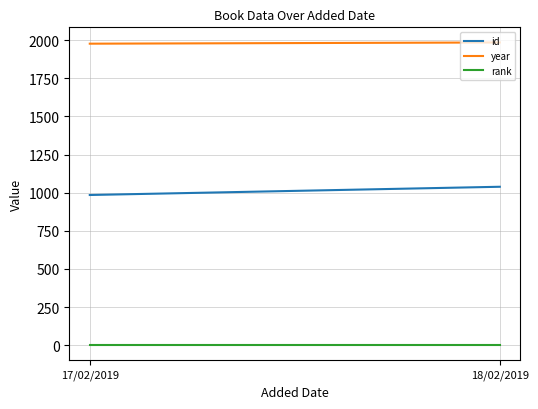

At 18/02/2019, list the series in order from smallest to largest.

rank, id, year